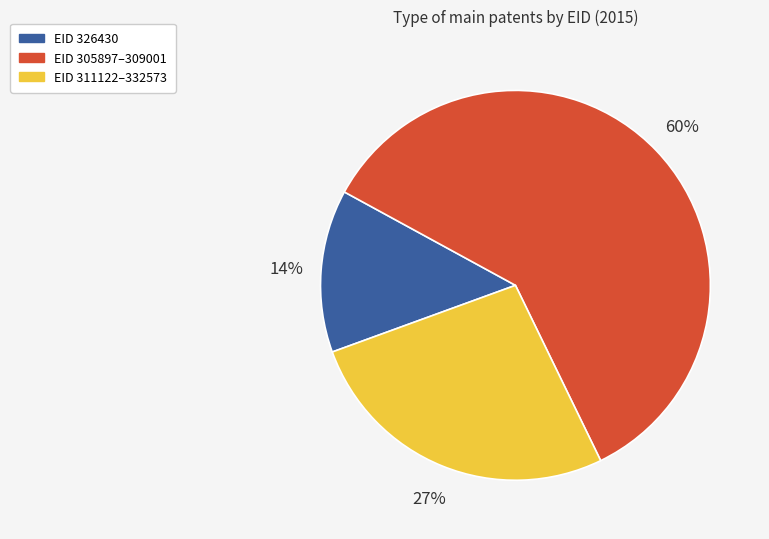

Is there a majority slice in this chart?

Yes